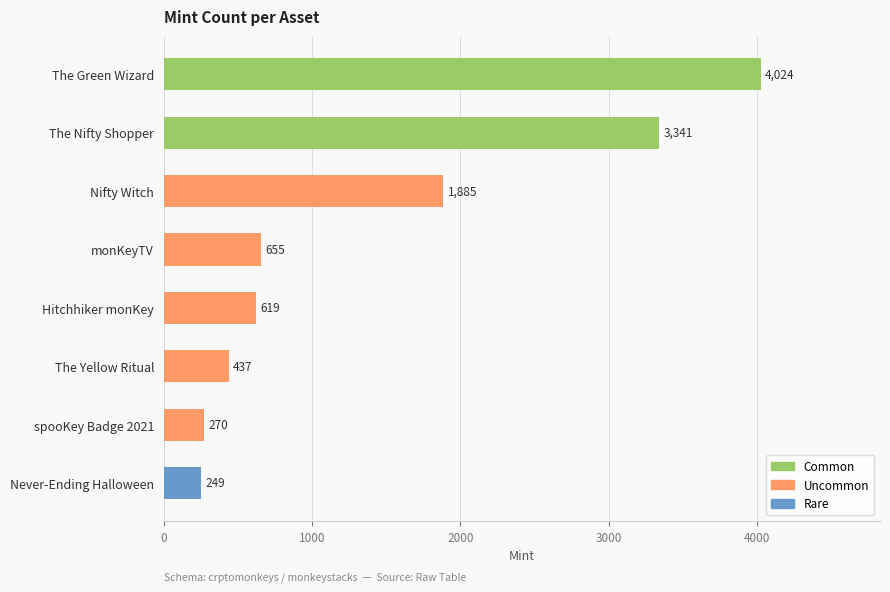

How many data points are less than 655?

4